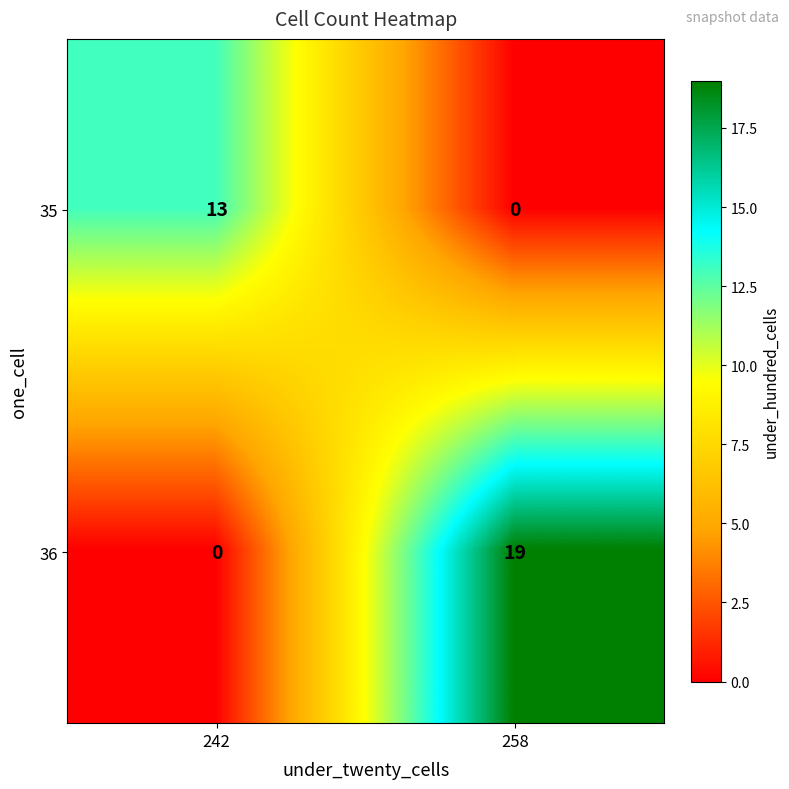

How many data points does each series have?

2